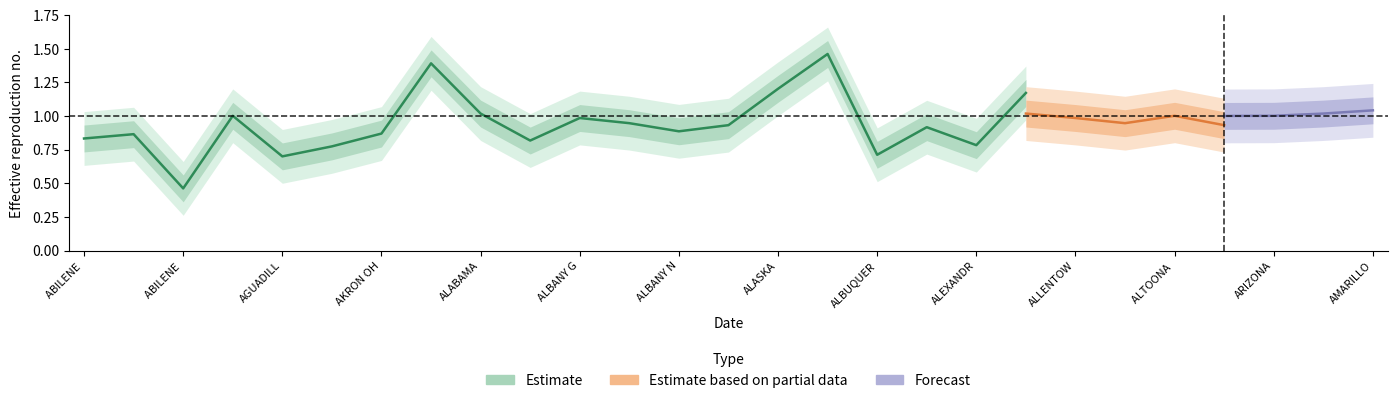

What is the label of the 20th point from the left?

ANN ARBOR MI